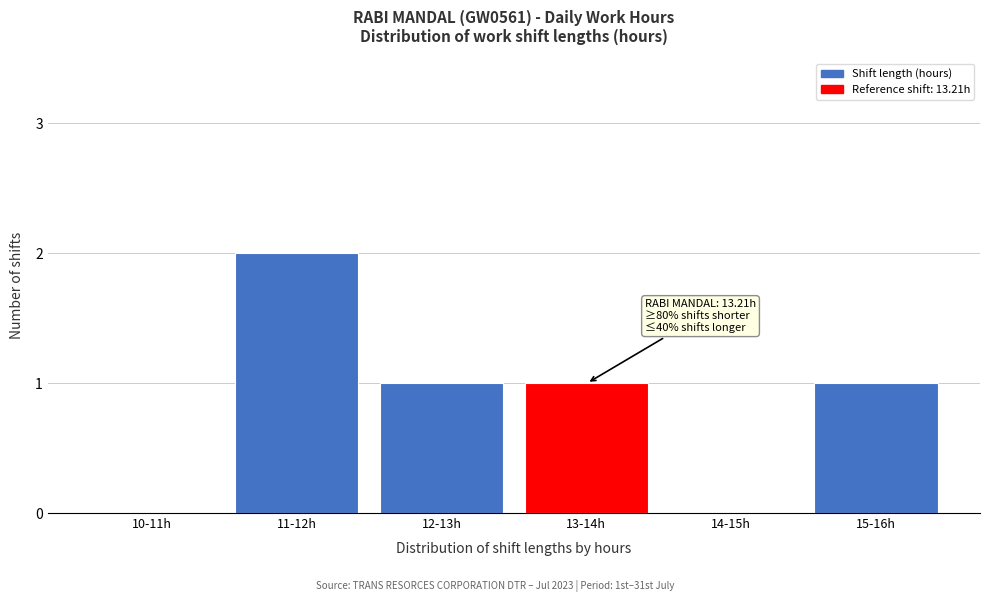

Reading left to right, extract all data points from this chart.

10-11h=0	11-12h=2	12-13h=1	13-14h=1	14-15h=0	15-16h=1